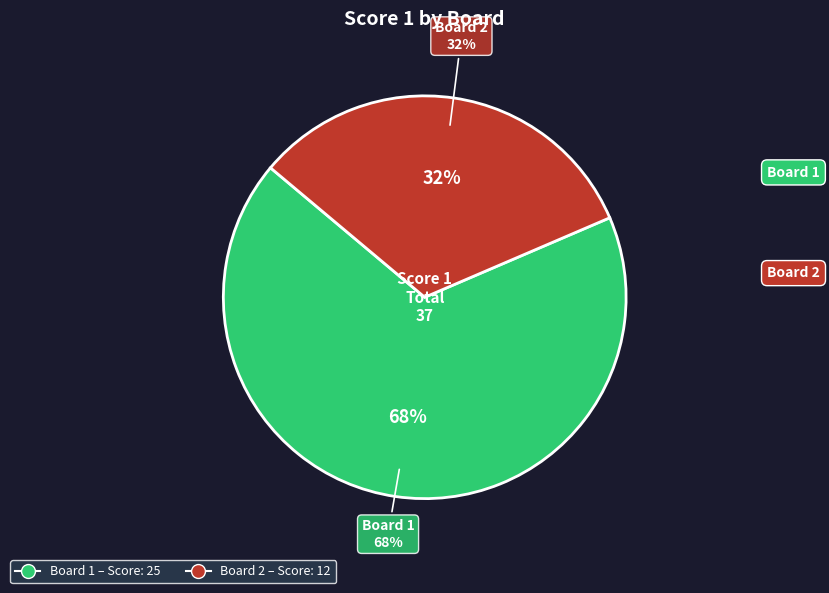

Does Board 2 account for over 50% of the chart?

No